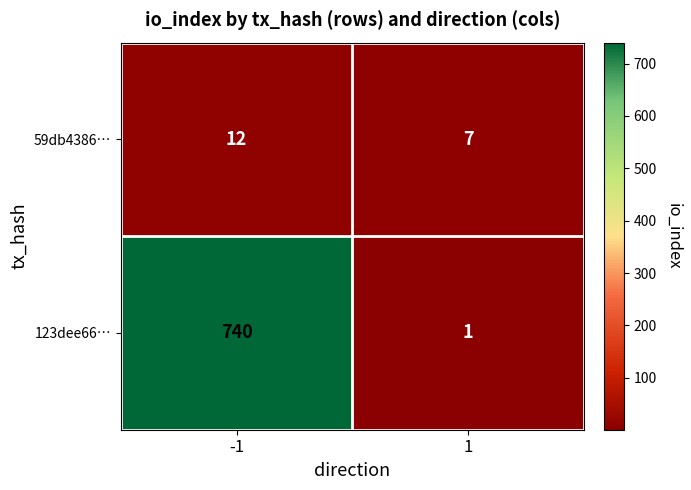

At 1, list the series in order from smallest to largest.

123dee66…, 59db4386…